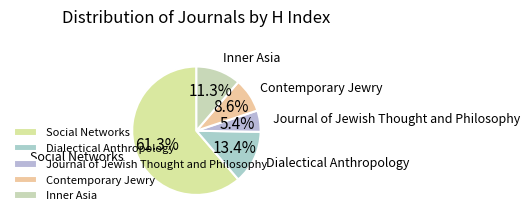

True or false: Contemporary Jewry accounts for 21% of the total.

False